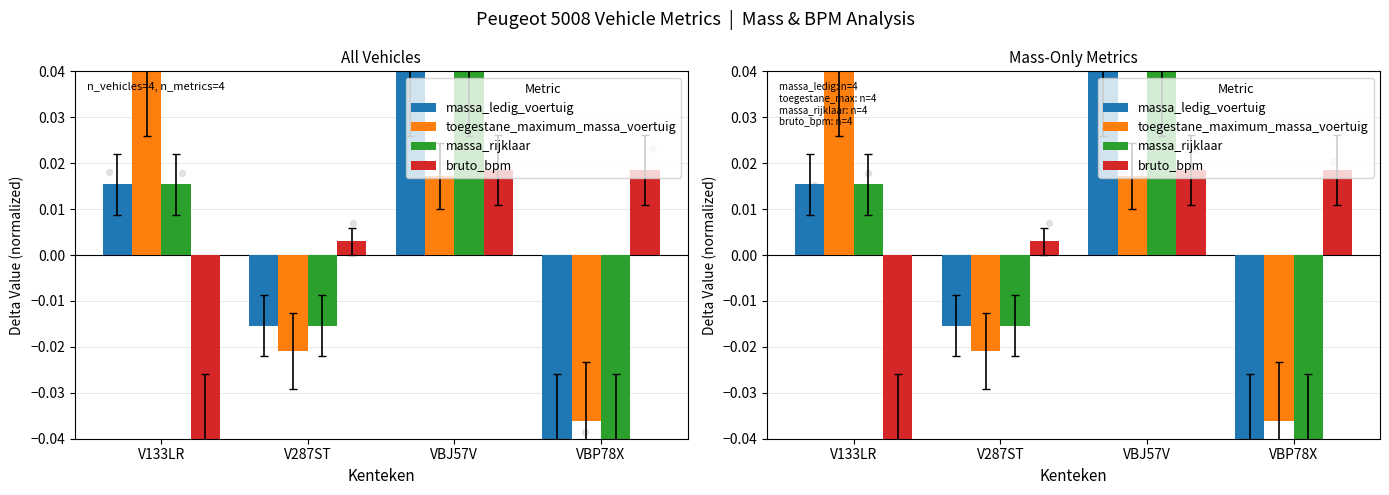

Which series has the widest spread of Y values?

massa_ledig_voertuig